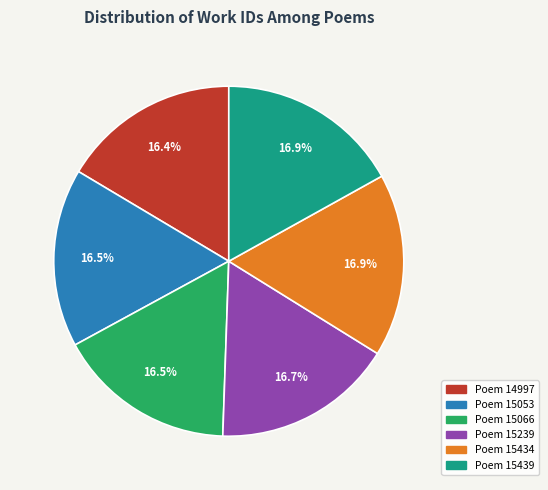

What is the ratio of the value at Poem 15439 to the value at Poem 15434?

1.0